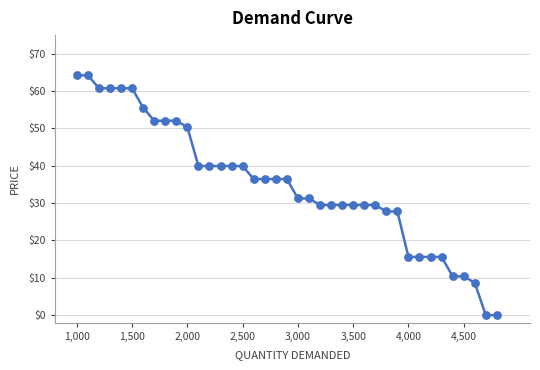

What is the maximum value shown in the chart?

64.2